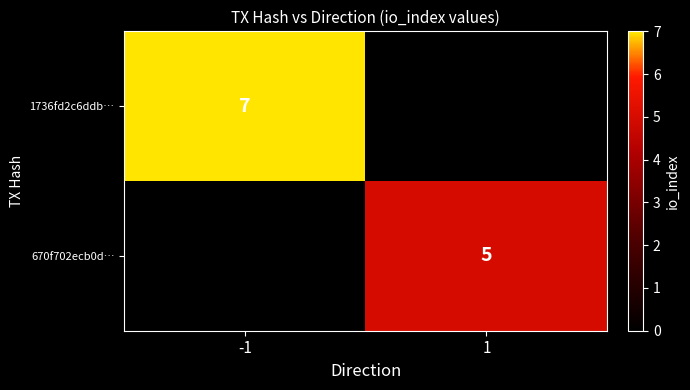

Which has a higher value, 1 or -1?

-1